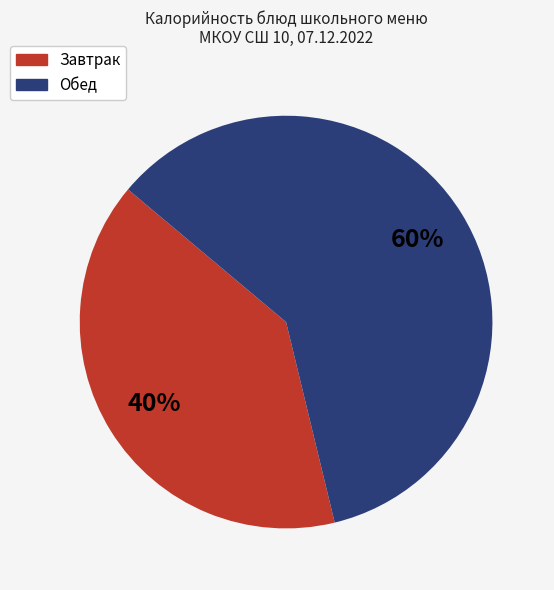

To the nearest percent, what is the average slice percentage?

50%